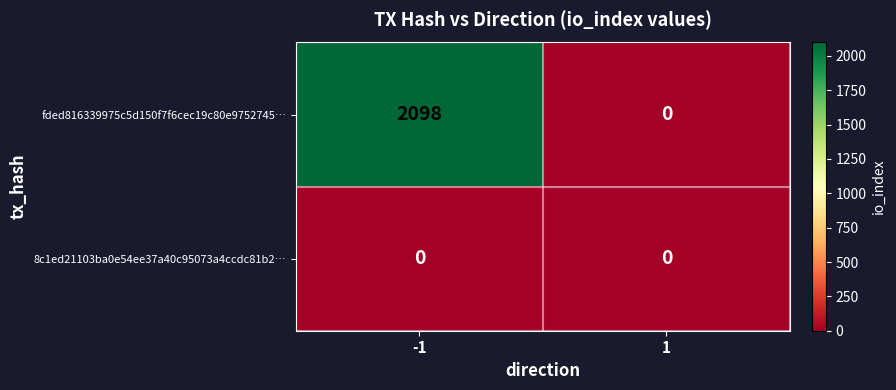

At -1, list the series in order from largest to smallest.

fded816339975c5d150f7f6cec19c80e9752745…, 8c1ed21103ba0e54ee37a40c95073a4ccdc81b2…